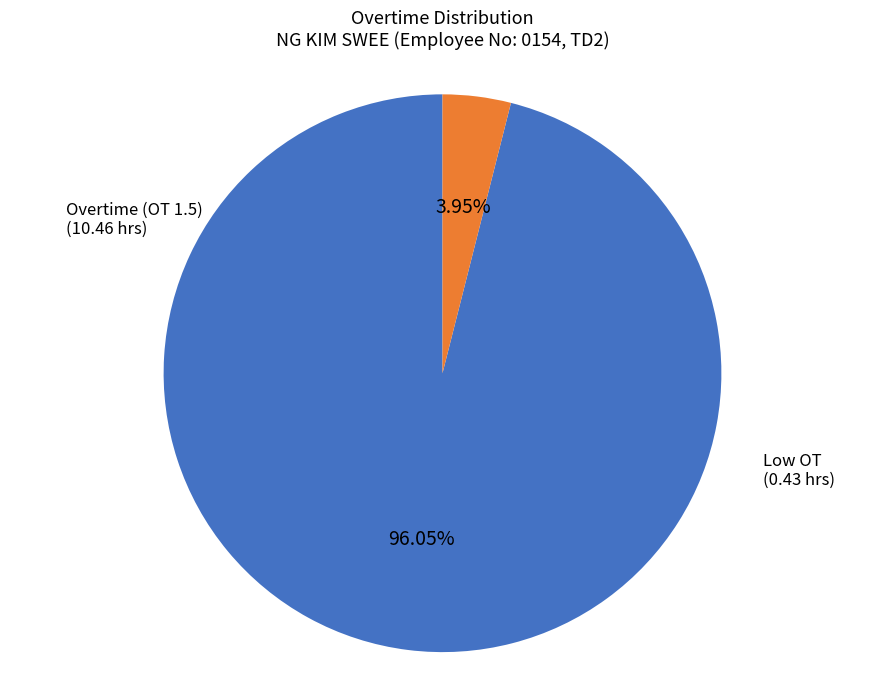

Is there a majority slice in this chart?

Yes